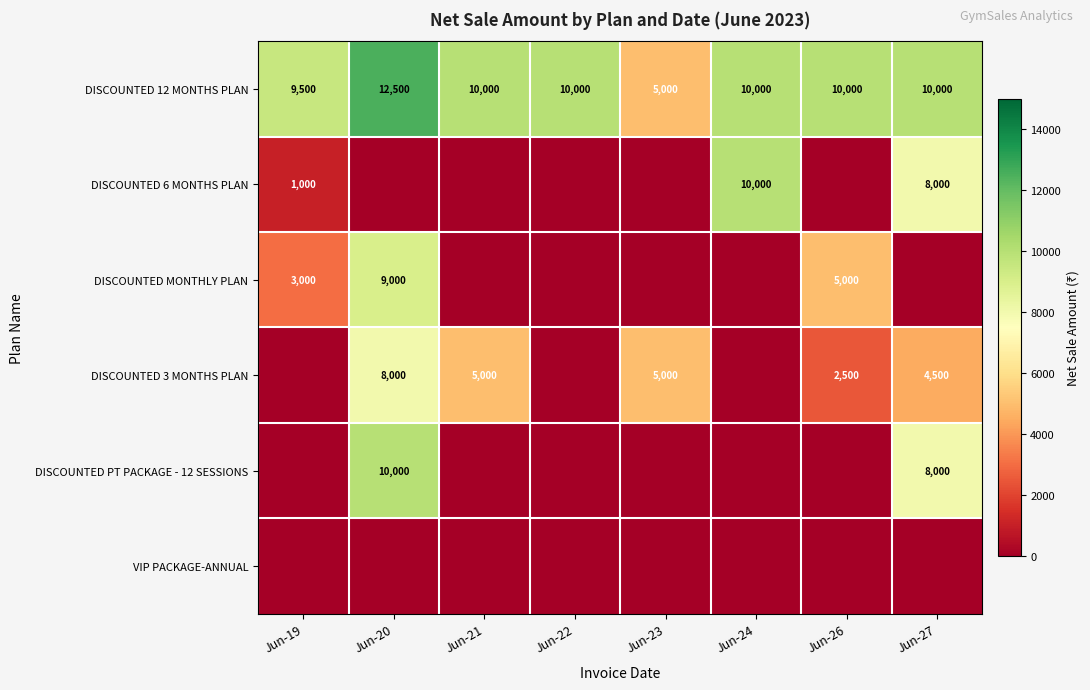

The value of DISCOUNTED 3 MONTHS PLAN at Jun-23 is 8234. True or false?

False